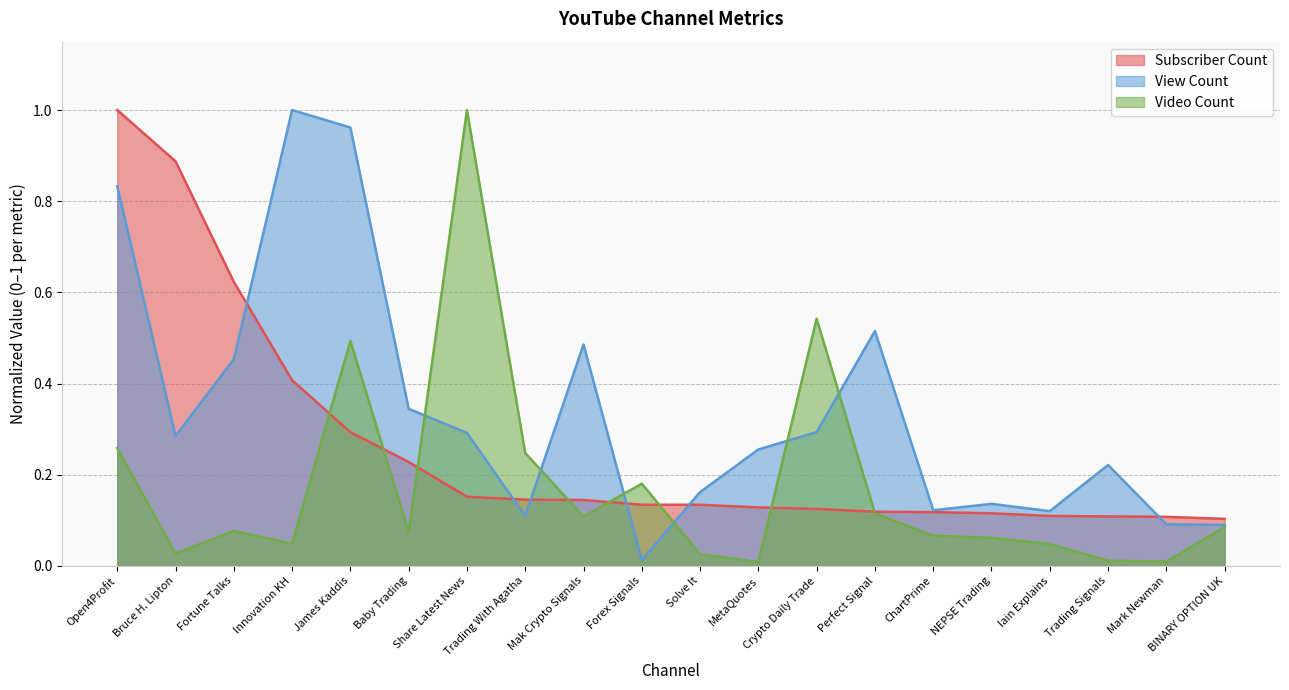

What is the sum of the Subscriber Count values at Trading With Agatha and Mak Crypto Signals?

0.3